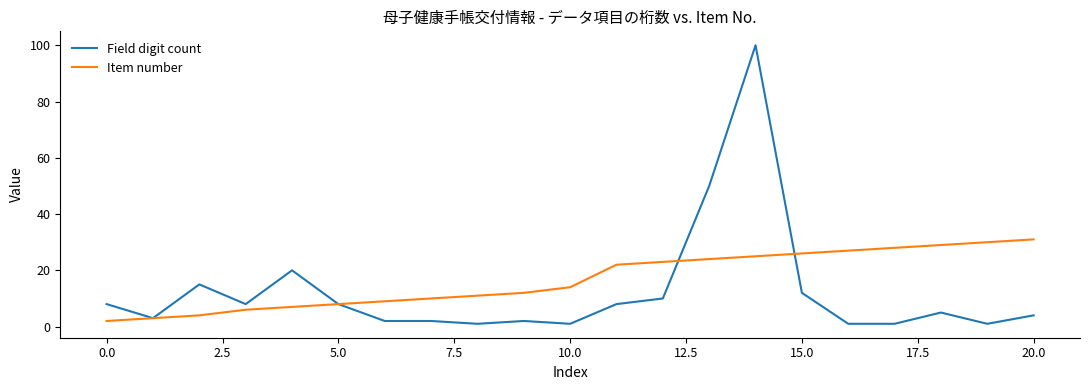

What is the minimum value for Field digit count?

1